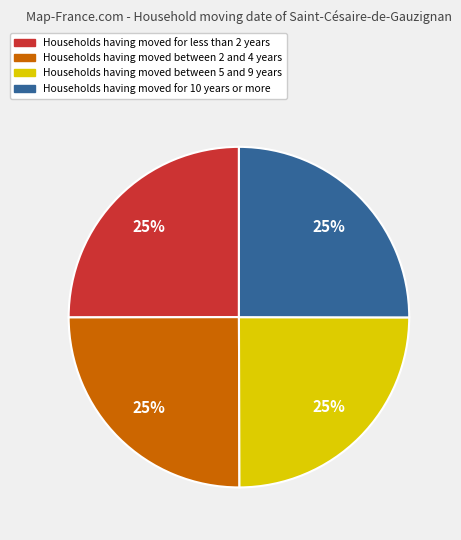

How many slices are in this pie chart?

4